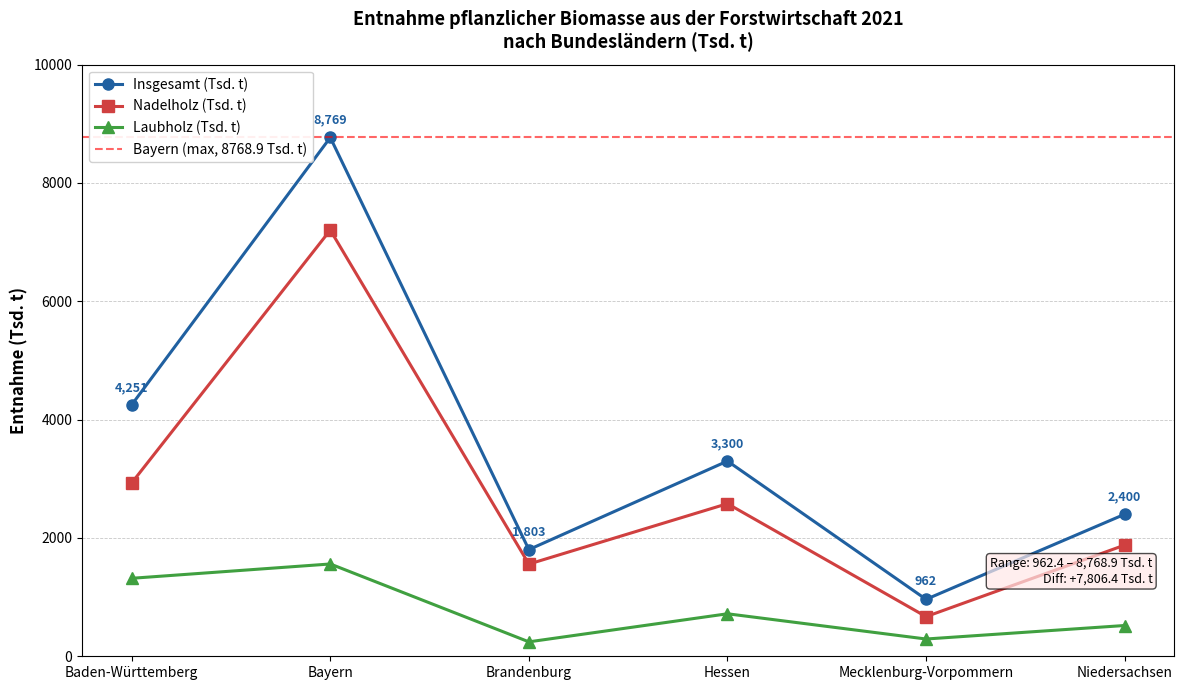

What is the minimum value shown in the chart?

244.0